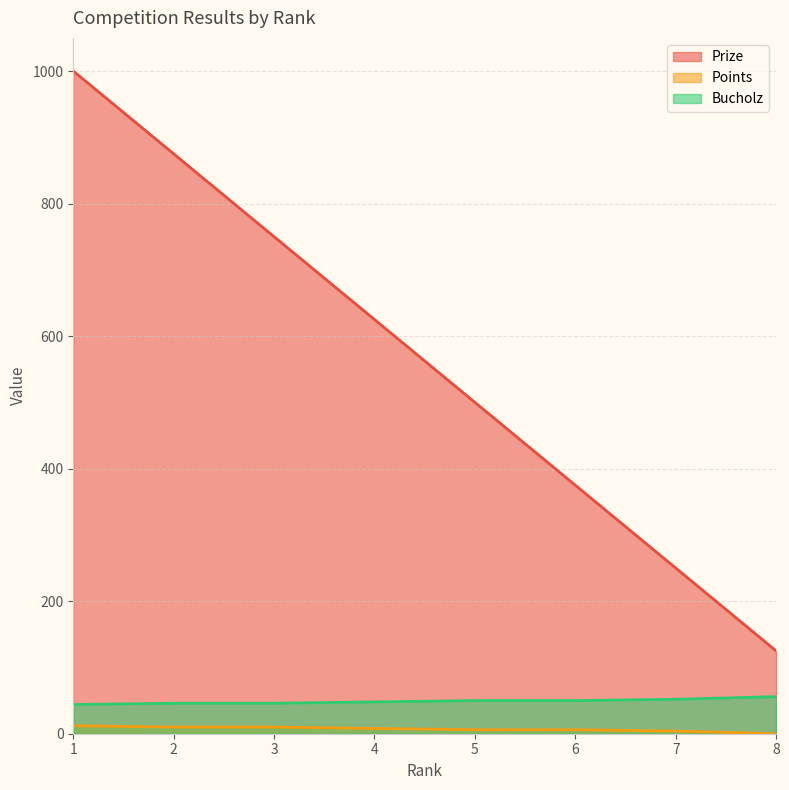

True or false: Points and Bucholz intersect in this chart.

False